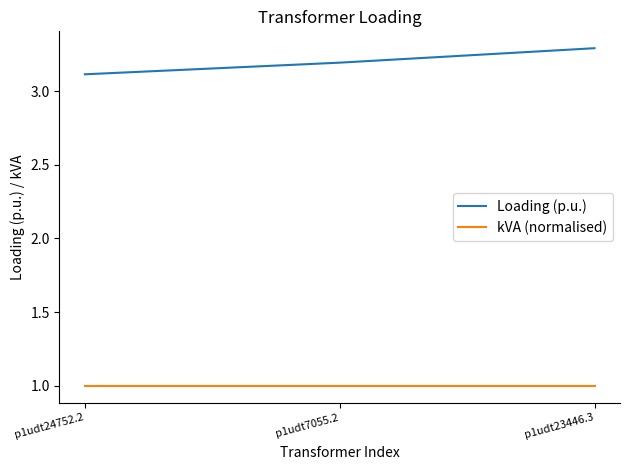

What is the difference between the maximum and second lowest values in the Loading (p.u.) series?

0.1